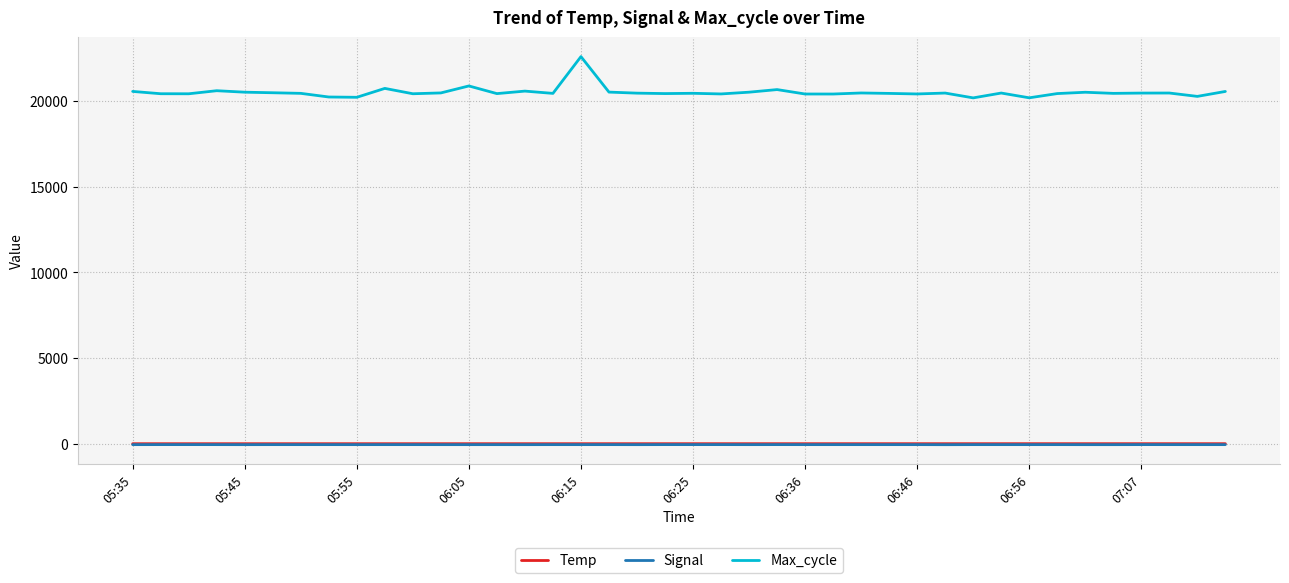

Which series has the widest spread of values?

Max_cycle